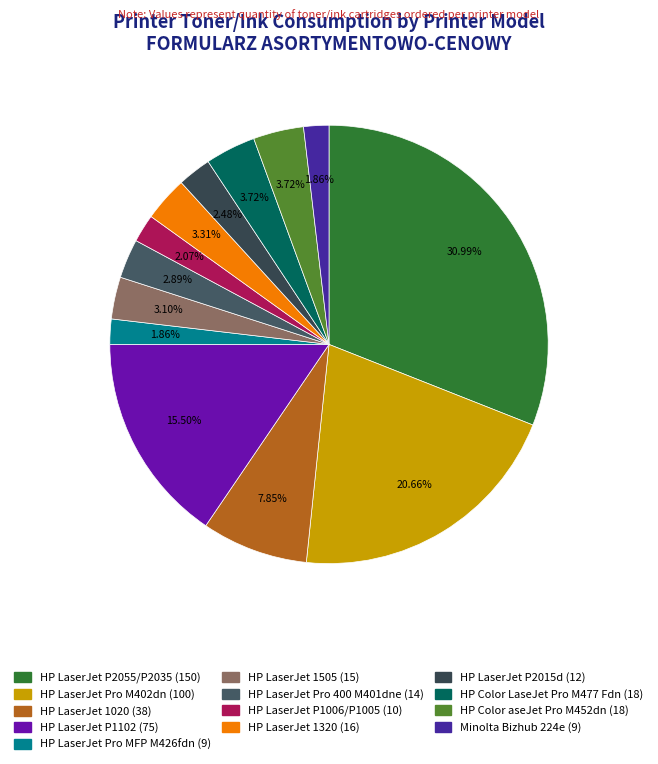

Rank the categories by value from highest to lowest.

HP LaserJet P2055/P2035, HP LaserJet Pro M402dn, HP LaserJet P1102, HP LaserJet 1020, HP Color LaseJet Pro M477 Fdn, HP Color aseJet Pro M452dn, HP LaserJet 1320, HP LaserJet 1505, HP LaserJet Pro 400 M401dne, HP LaserJet P2015d, HP LaserJet P1006/P1005, HP LaserJet Pro MFP M426fdn, Minolta Bizhub 224e